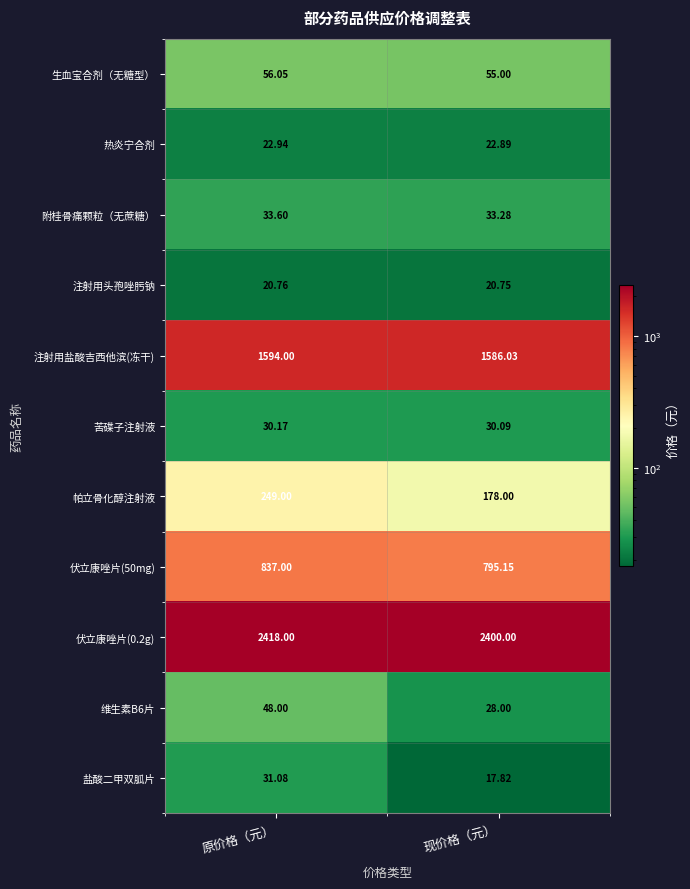

At which category is the sum across all series the highest?

原价格（元）